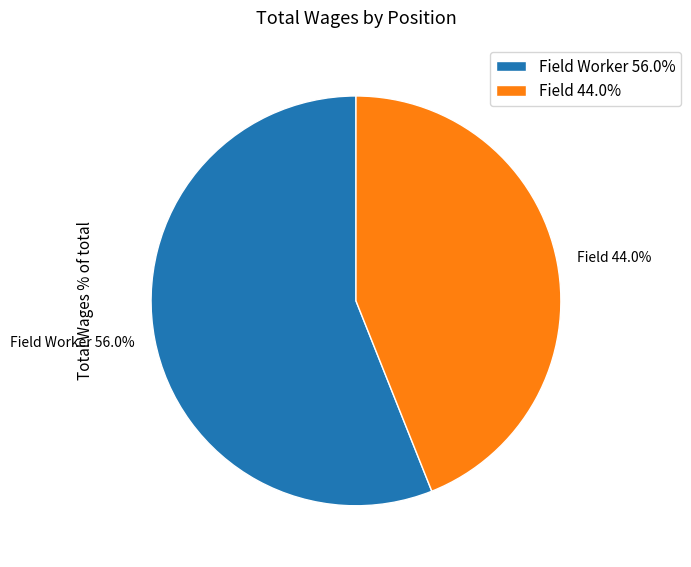

Which slice represents more than half of the pie?

Field Worker 56.0%